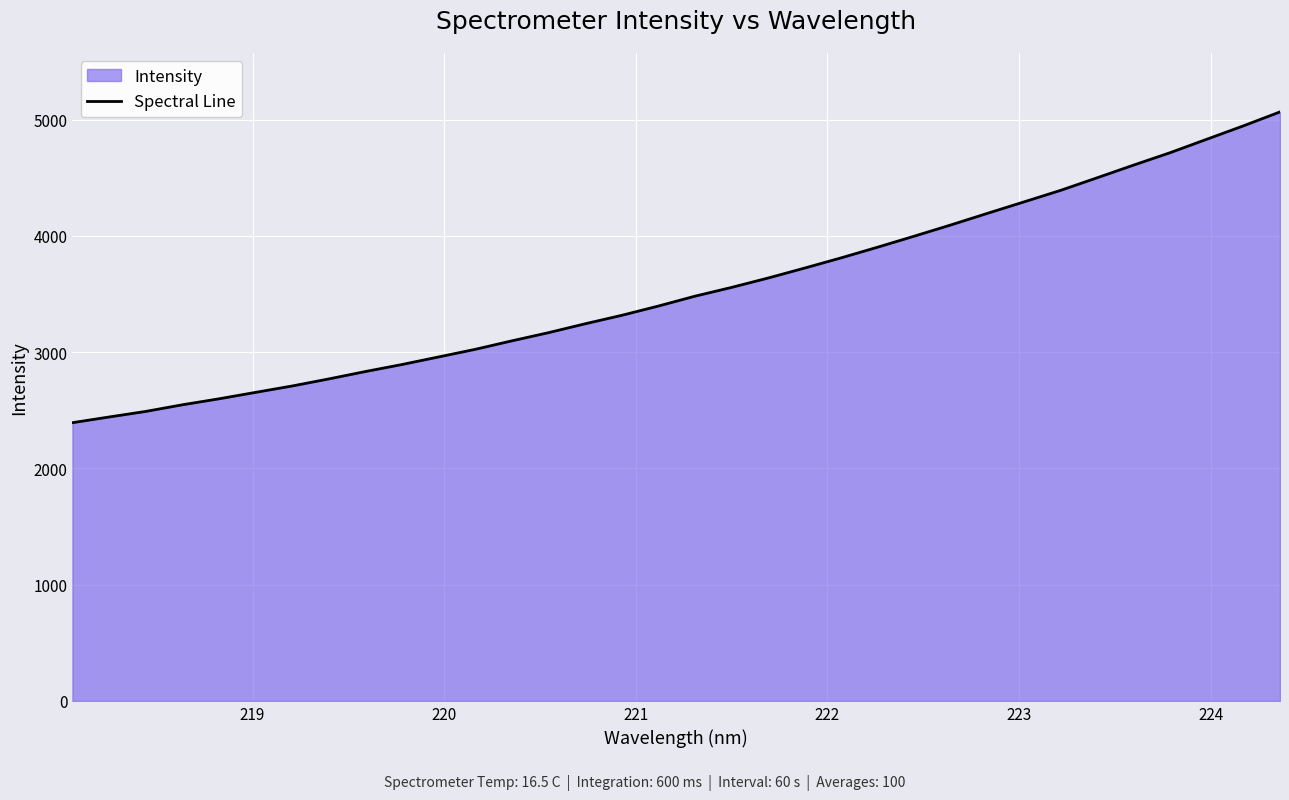

How many lines are shown in the chart?

1